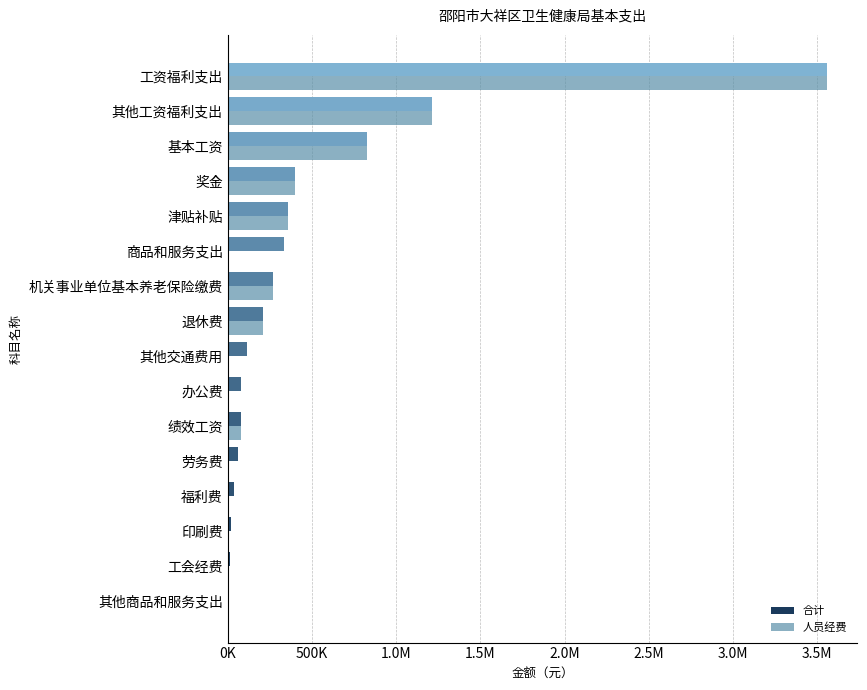

What position from the right is 基本工资?

3